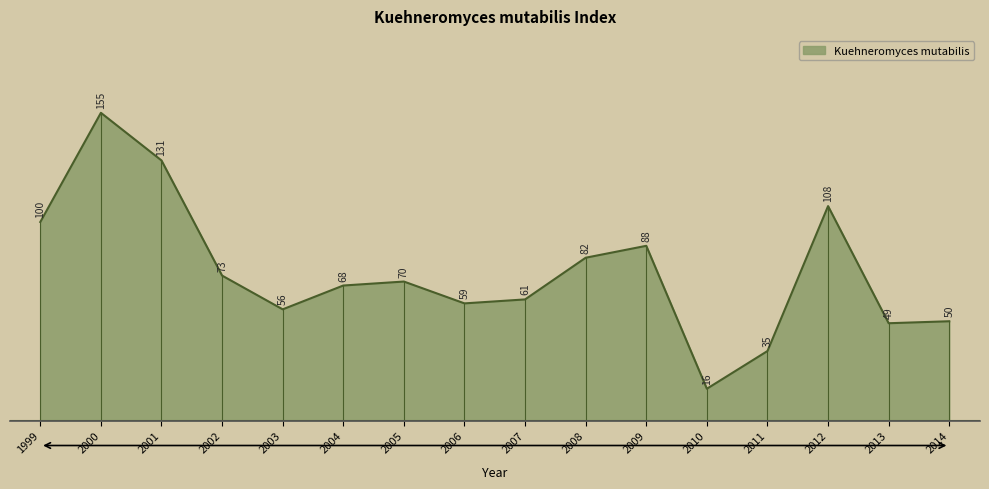

What is the change in value from 1999 to 2000?

+55